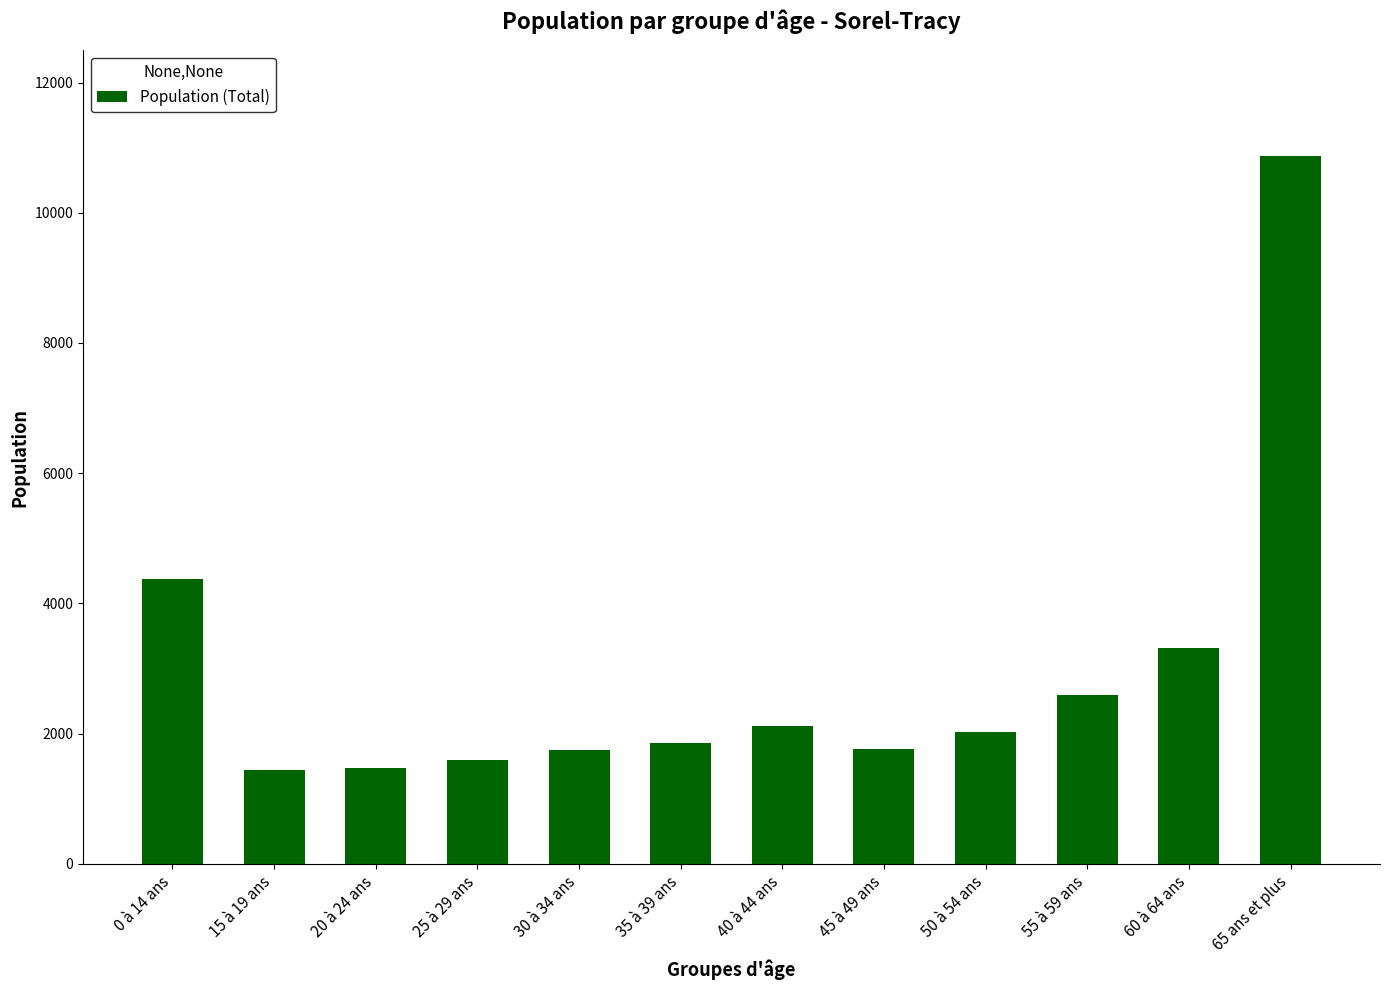

What is the change in value from 15 à 19 ans to 55 à 59 ans?

+1150